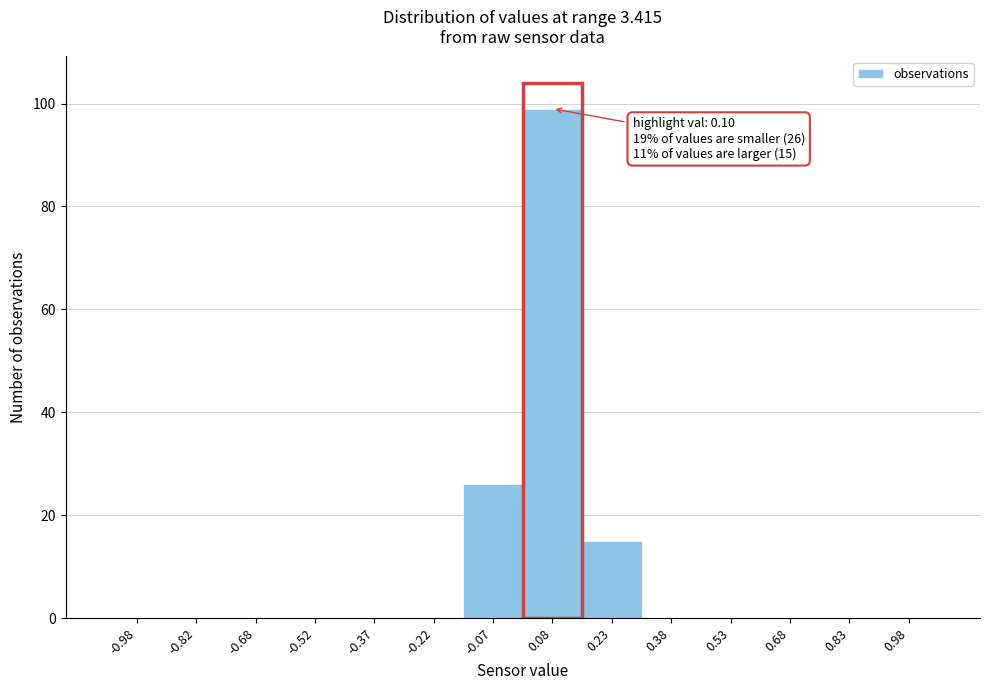

Over which range of the x-axis is the bar tallest?

0.00 to 0.15